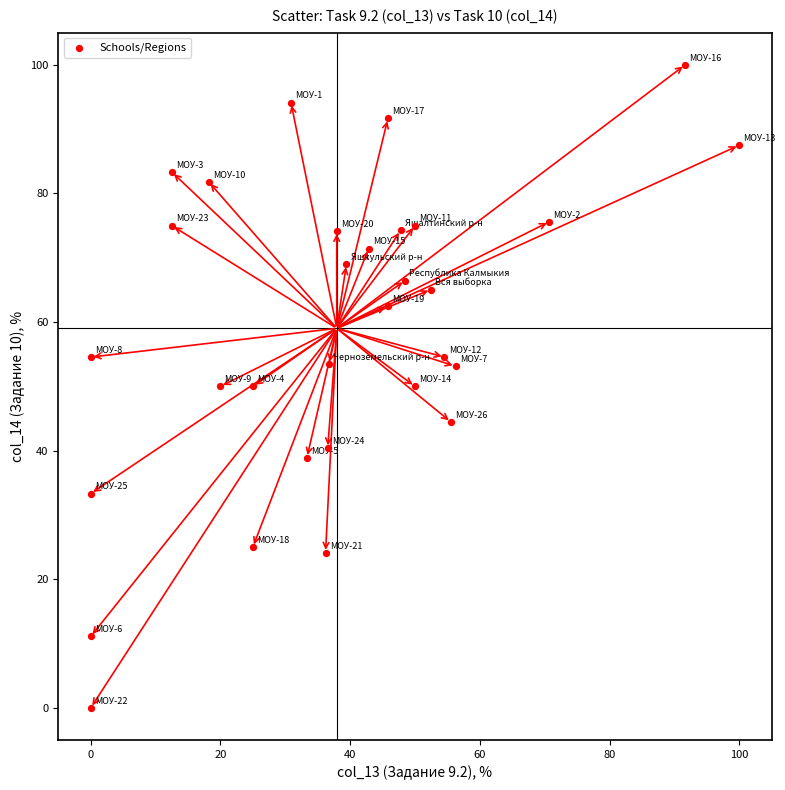

What is the range of Y values (max minus min)?

100.0